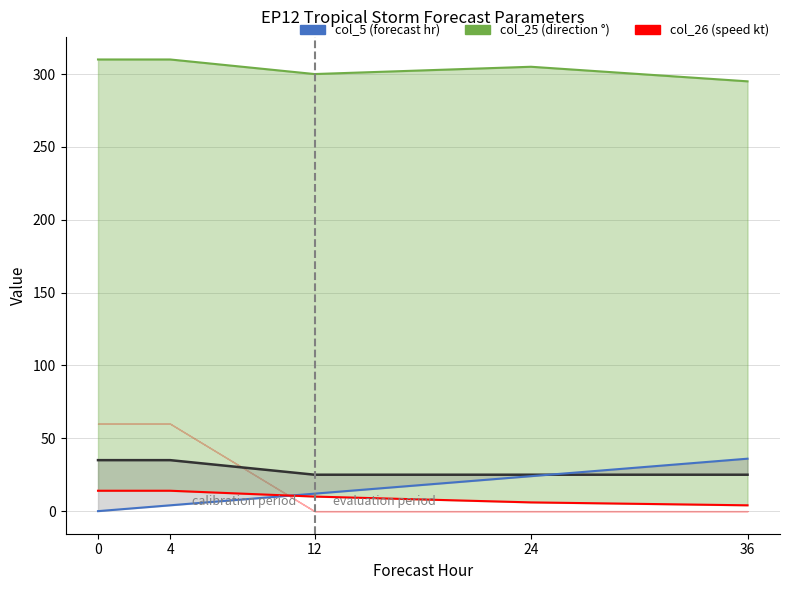

True or false: col_5_25 and col_5 intersect in this chart.

False